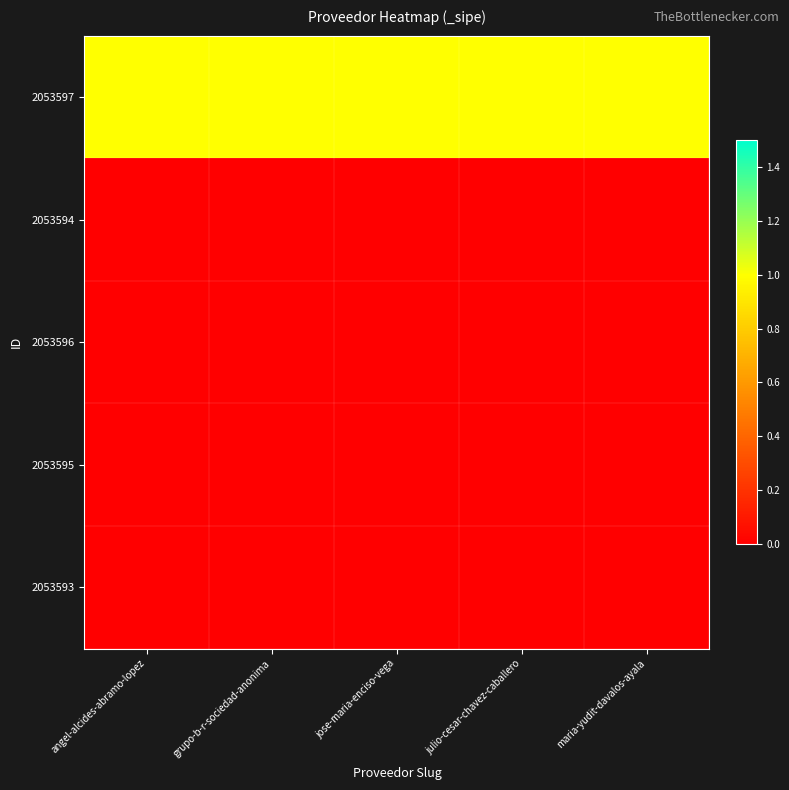

What is the spread (max minus min) of values at jose-maria-enciso-vega?

1